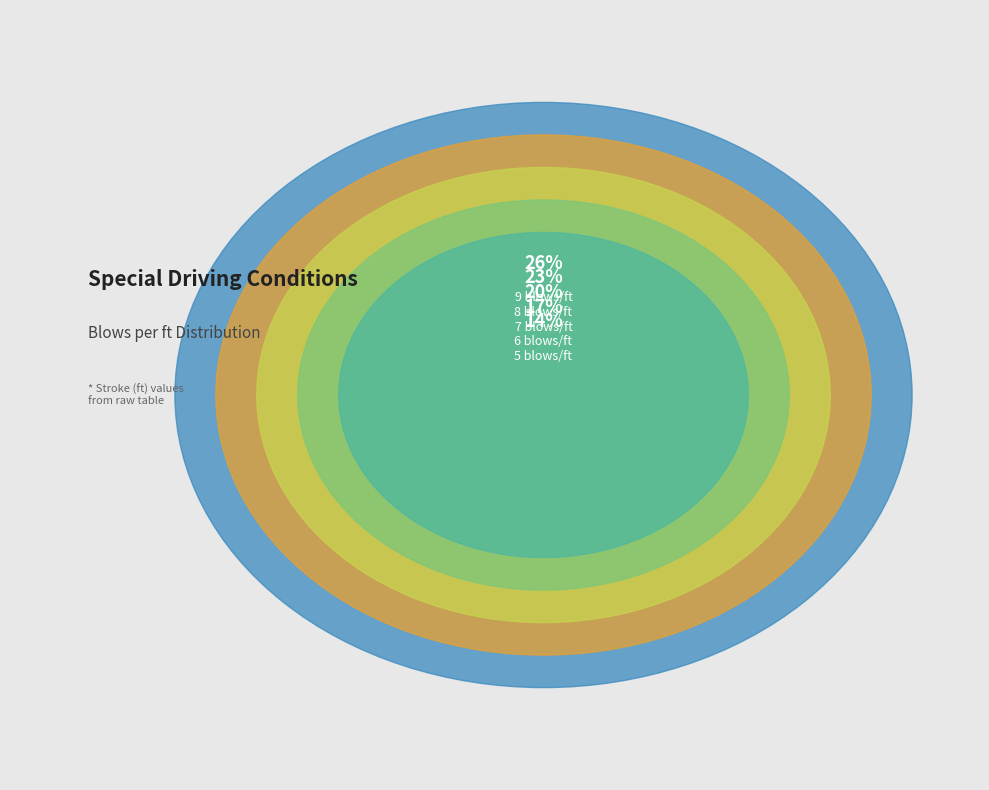

Is 9 blows/ft the majority of the pie?

No